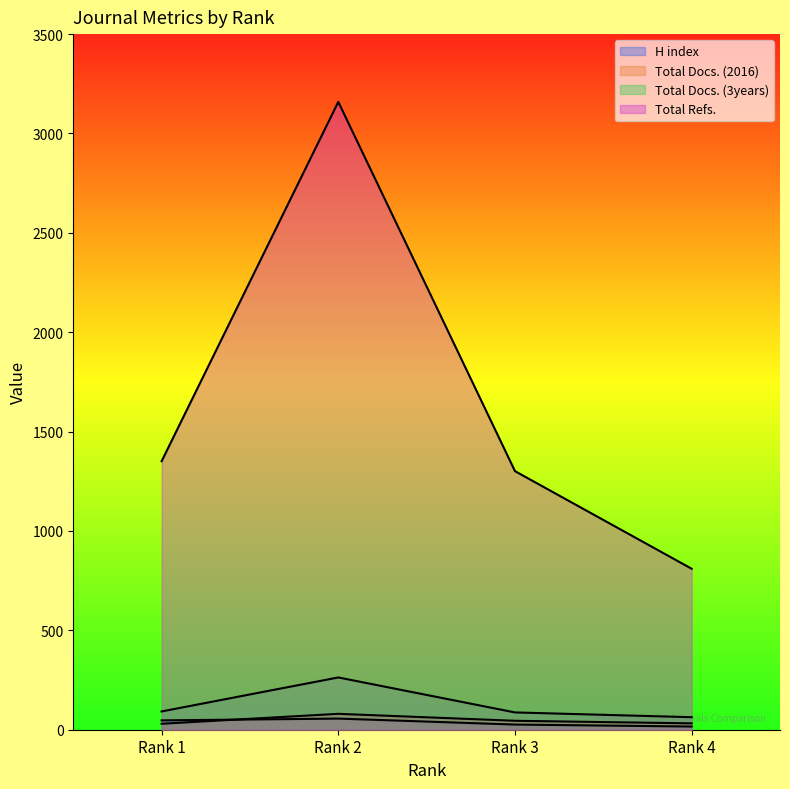

How many categories are shown in the chart?

4